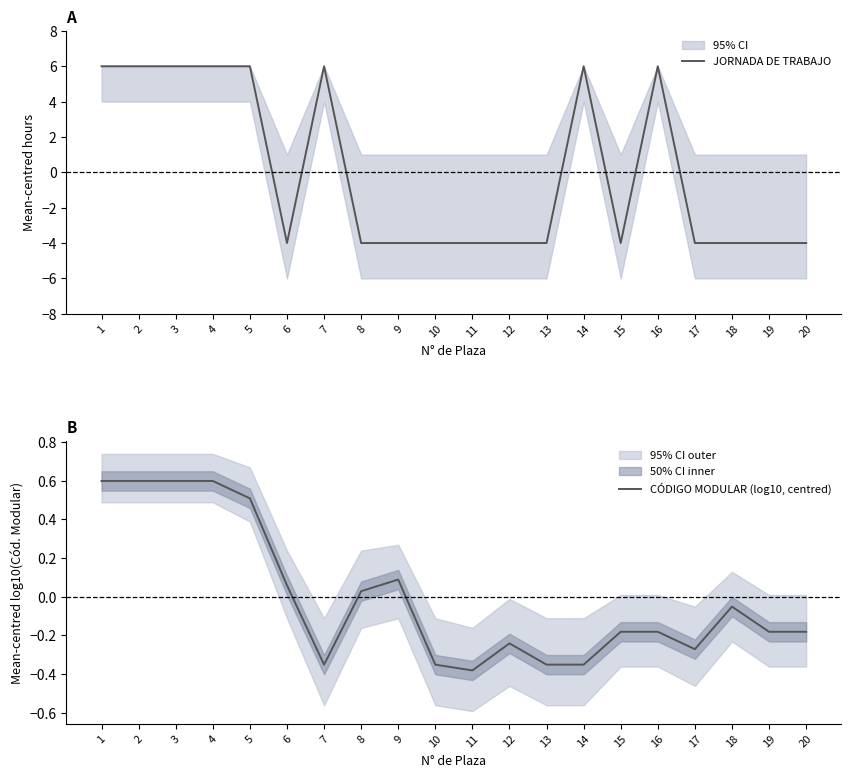

Is the value of CÓDIGO MODULAR (log10, centred) at 10 greater than the value of JORNADA DE TRABAJO at 11?

Yes